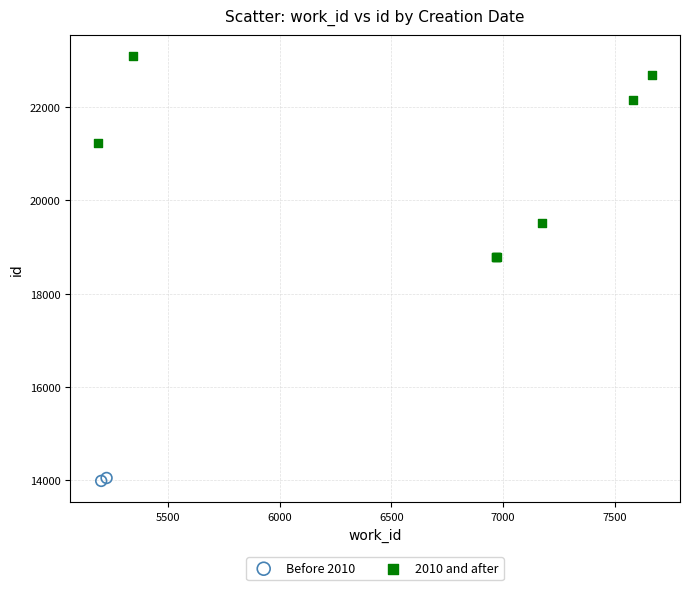

Which series reaches the maximum Y coordinate?

2010 and after